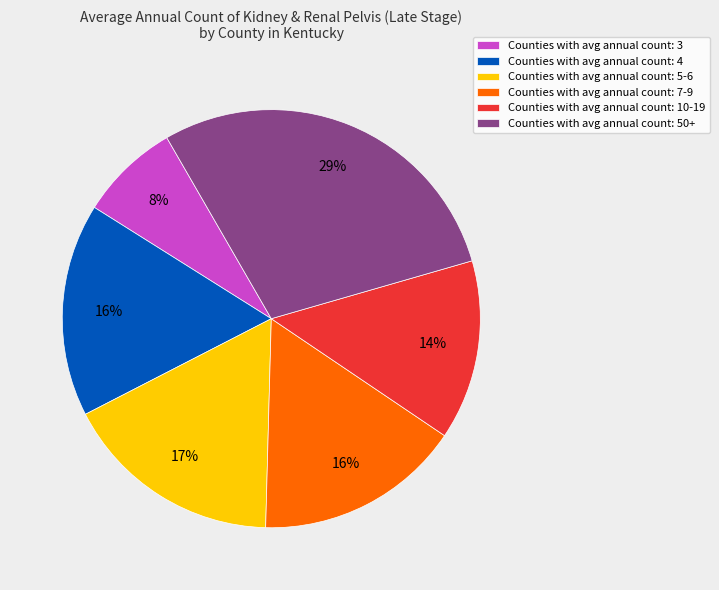

Is it true that Counties with avg annual count: 5-6 is 17% of the pie?

True